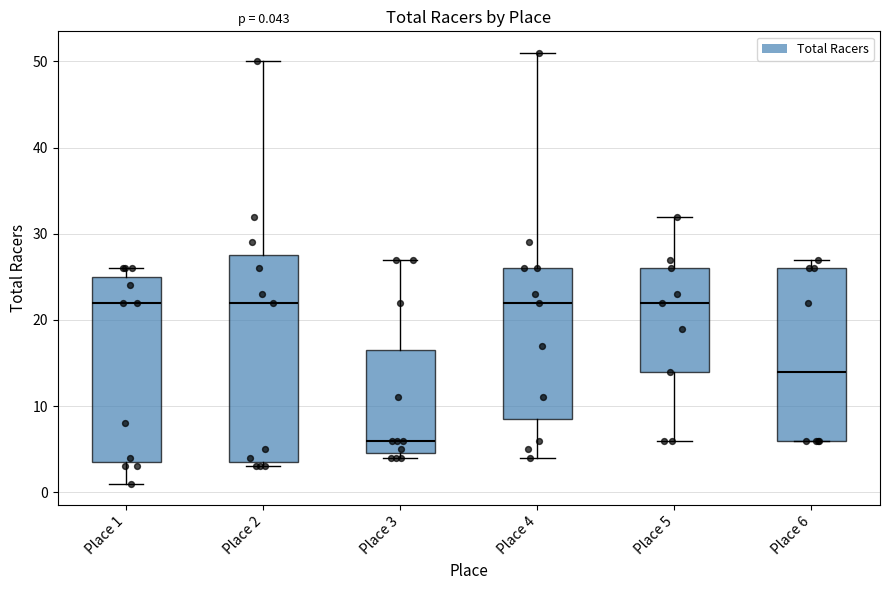

Which box is the tallest, from its lower edge to its upper edge?

Place 2